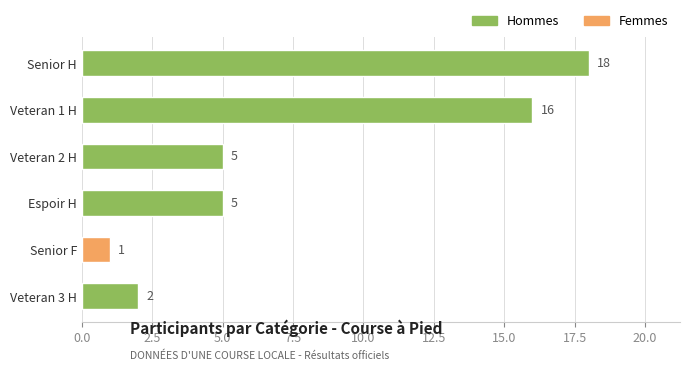

Read the value at Espoir H, to the nearest 5.

5